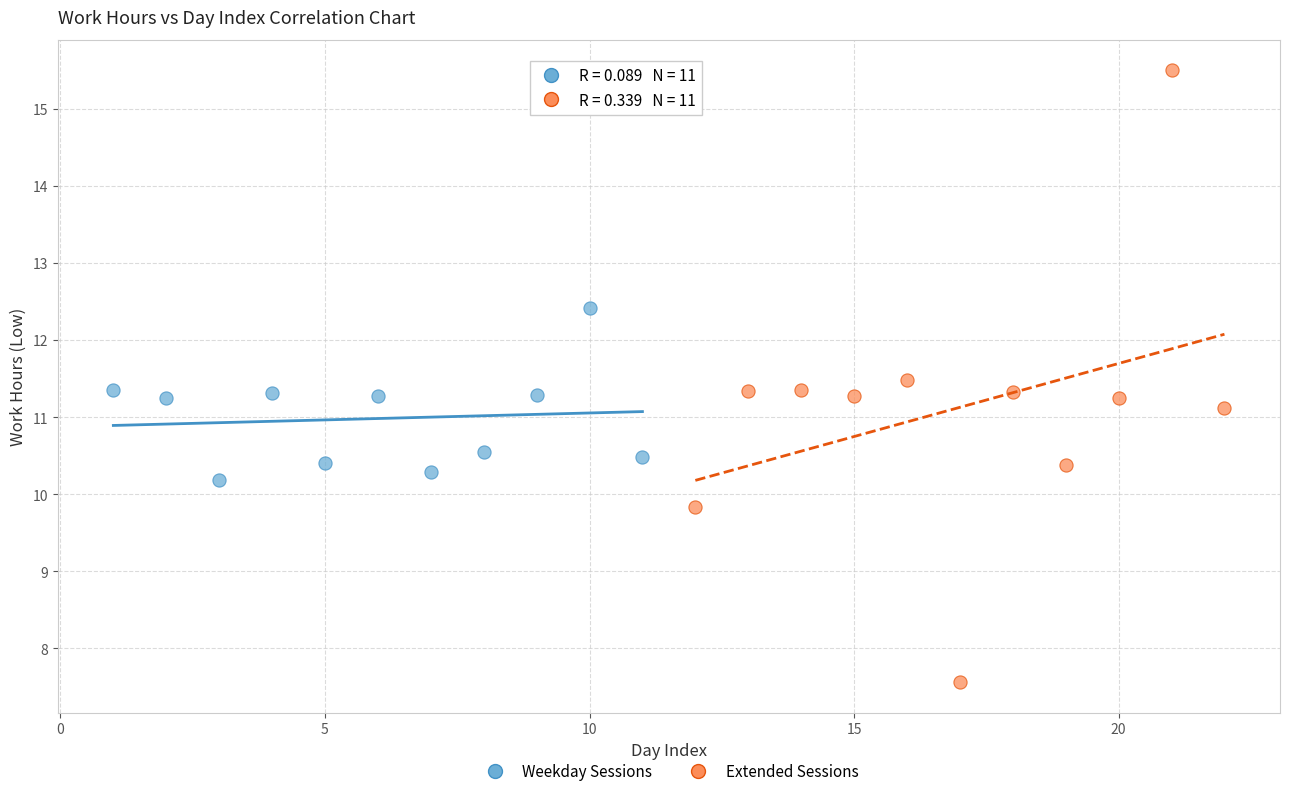

Which series reaches the minimum Y coordinate?

Extended Sessions